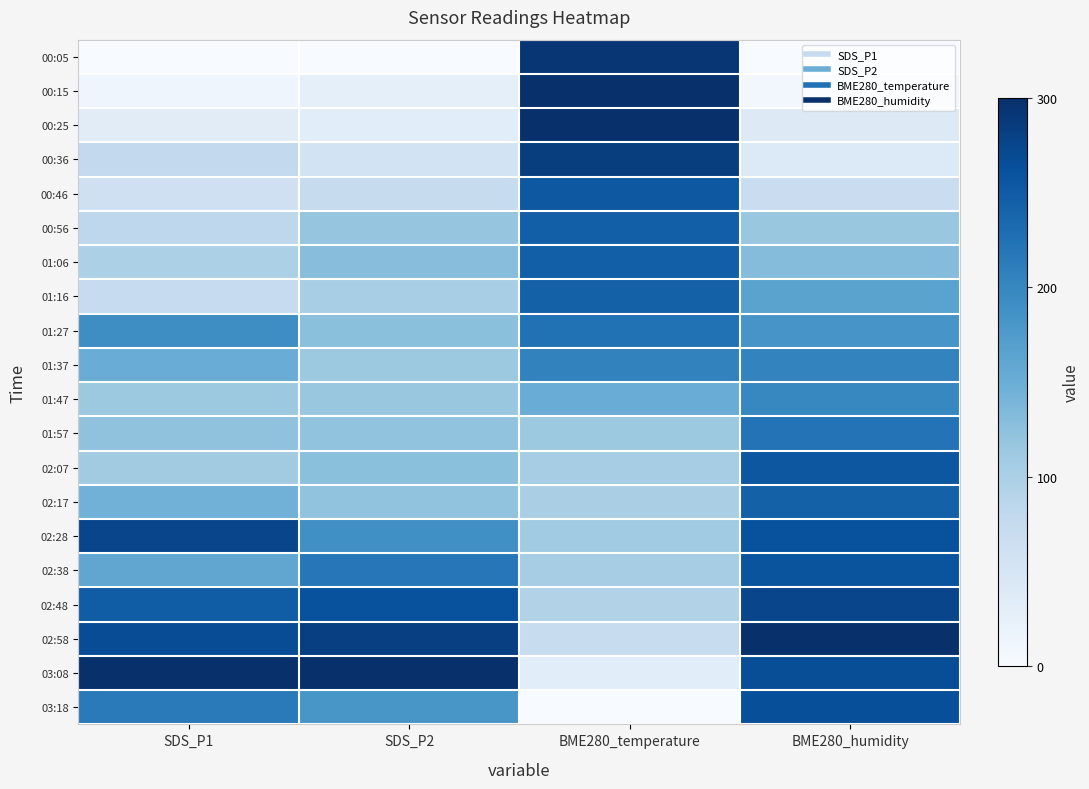

Between SDS_P1 and BME280_humidity, which is larger?

SDS_P1